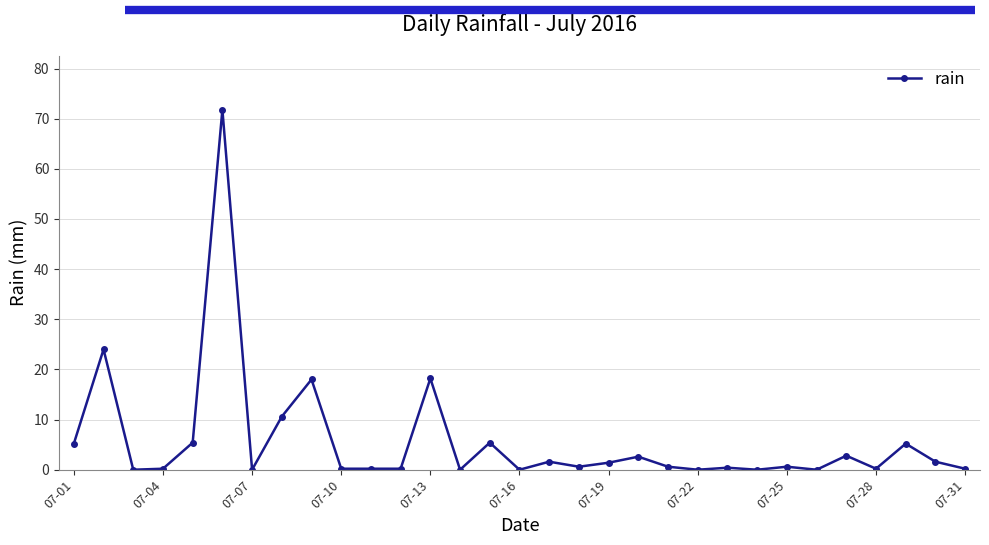

What is the maximum value shown in the chart?

71.8